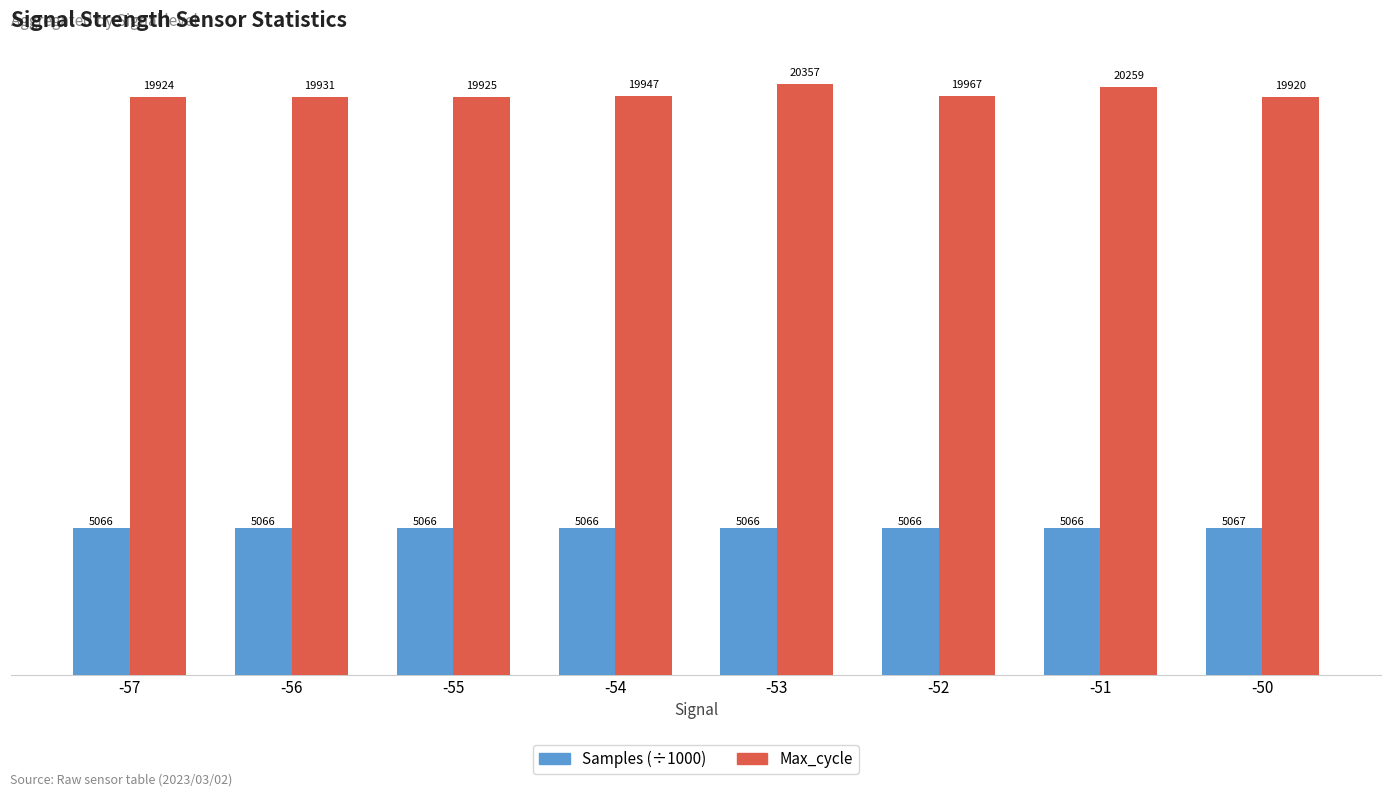

At which category is the sum across all series the highest?

-53